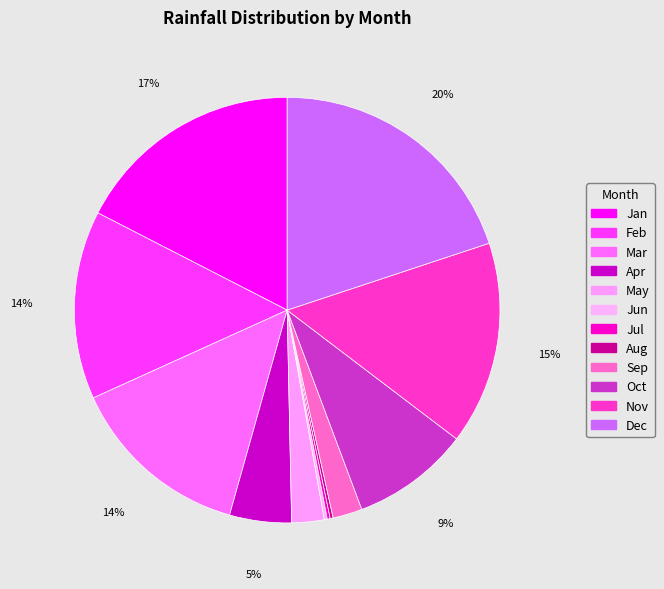

Which slice is the largest?

Dec